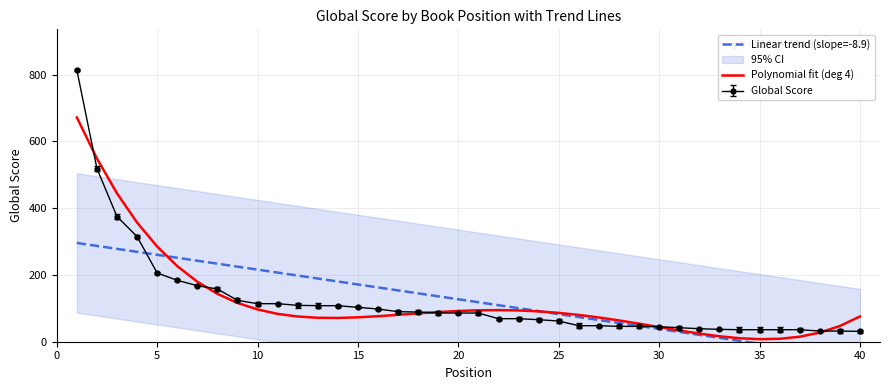

Is this an area chart (filled region under the line)?

No